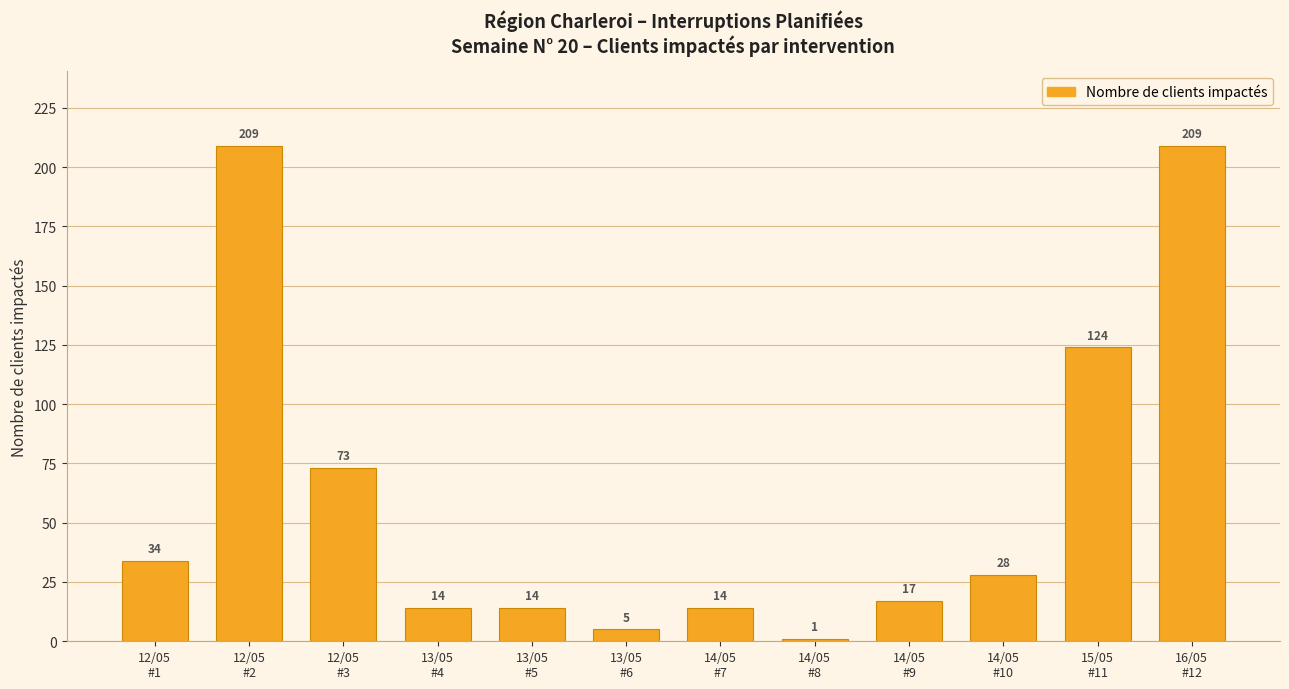

What is the difference between the values at 12/05
#3 and 13/05
#5?

59